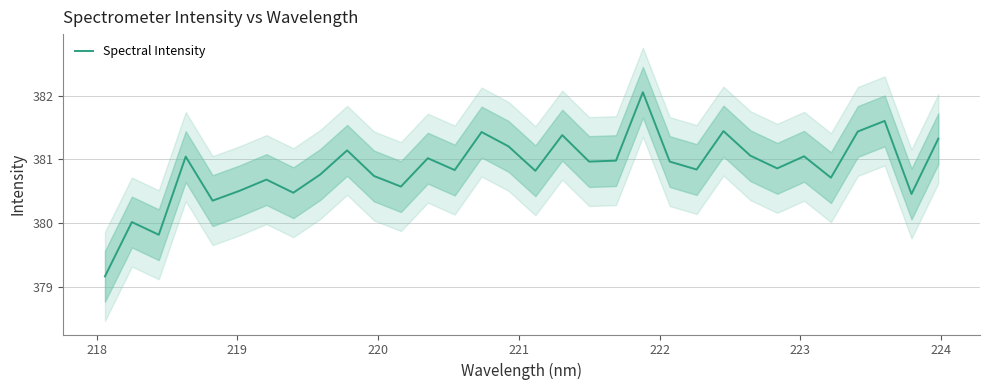

What is the value of the 15th point from the left?

381.4